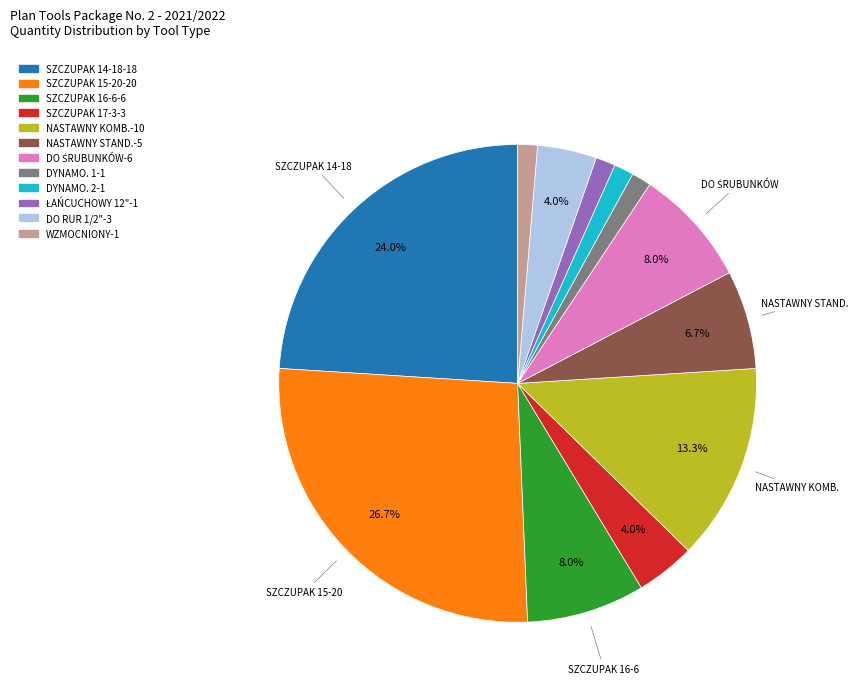

Is there a majority slice in this chart?

No